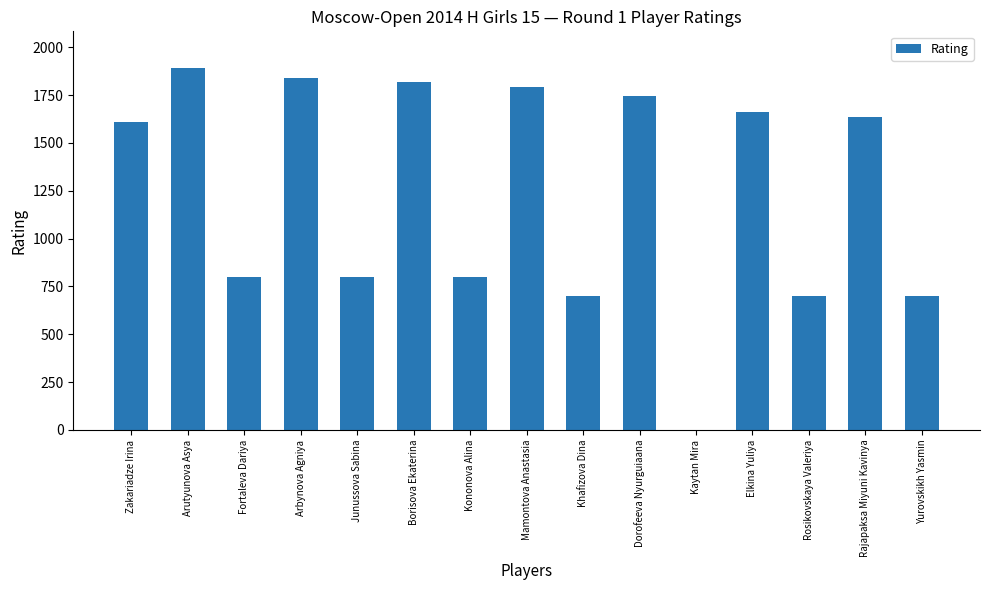

Reading right to left, list all the values displayed in this chart.

Yurovskikh Yasmin=700	Rajapaksa Miyuni Kavinya=1635	Rosikovskaya Valeriya=700	Elkina Yuliya=1663	Kaytan Mira=0	Dorofeeva Nyurguiaana=1746	Khafizova Dina=700	Mamontova Anastasia=1790	Kononova Alina=800	Borisova Ekaterina=1818	Junussova Sabina=800	Arbynova Agniya=1837	Fortaleva Dariya=800	Arutyunova Asya=1894	Zakariadze Irina=1611